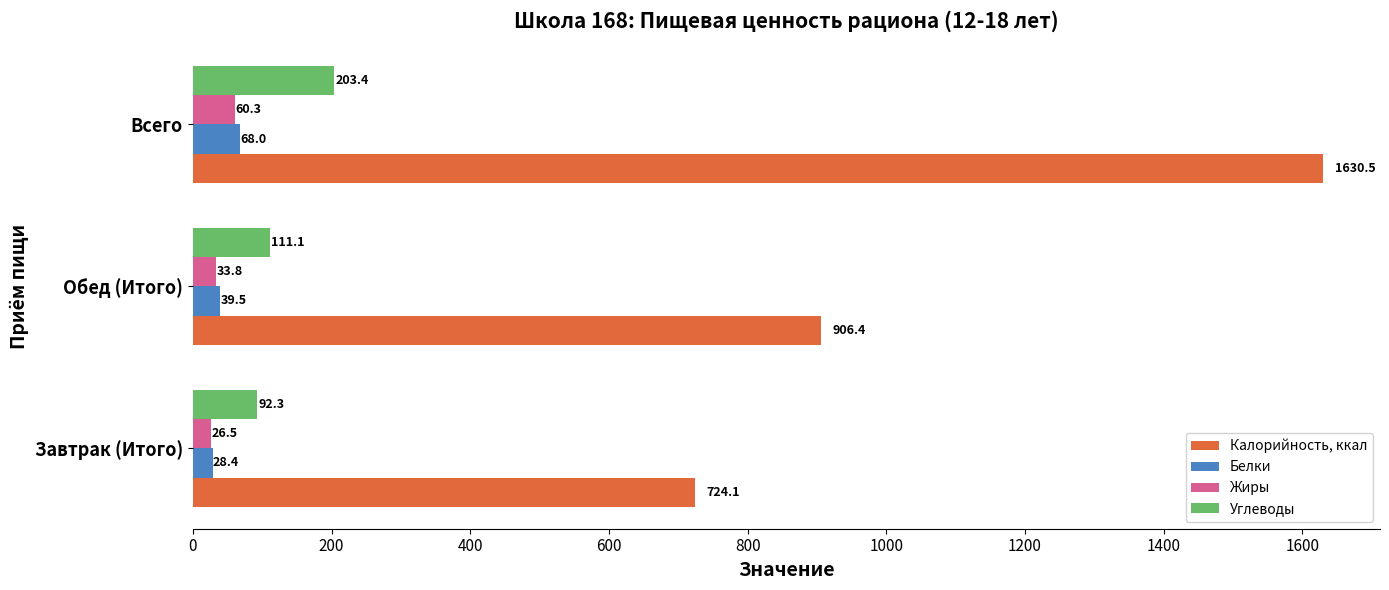

At which label is Калорийность, ккал closest to 1177?

Обед (Итого)